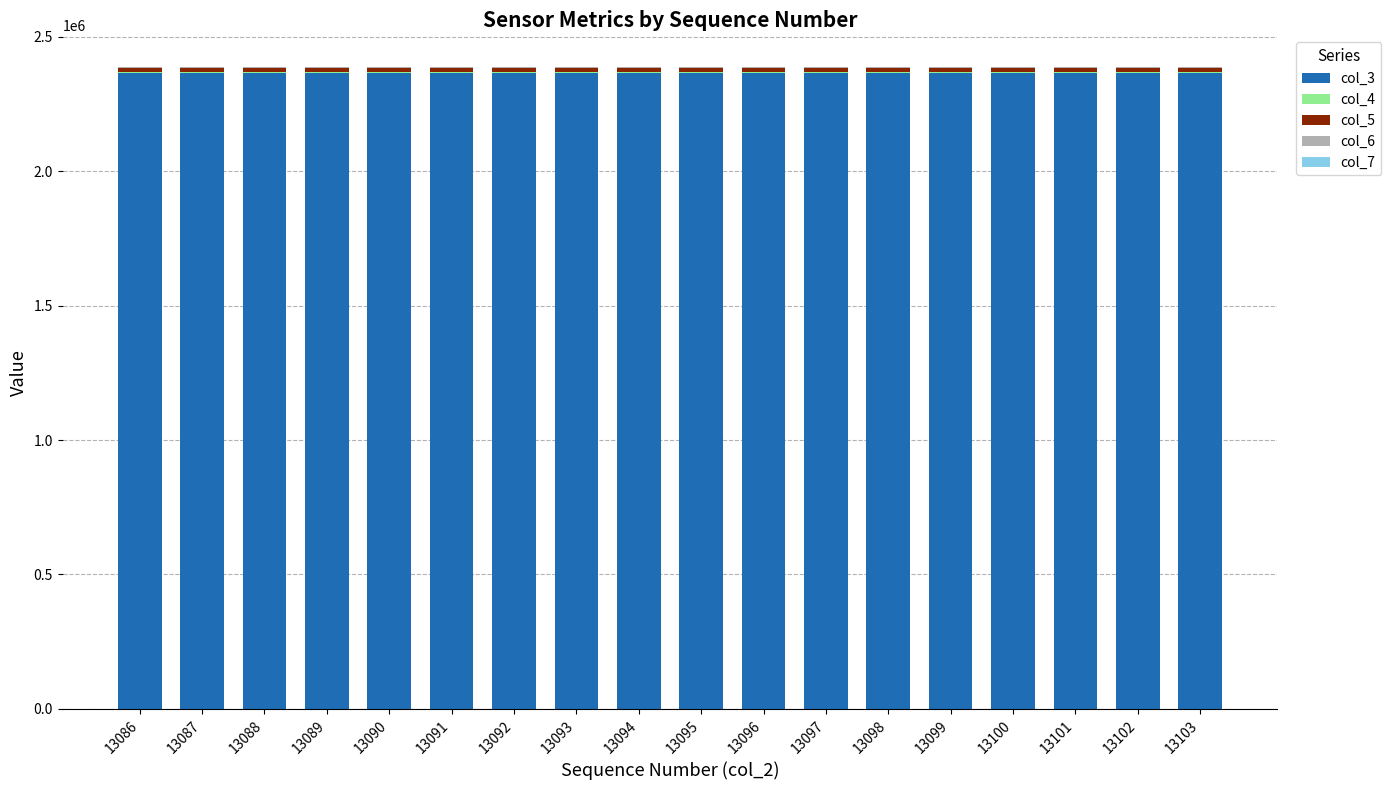

Which series has the largest total across all categories?

col_3